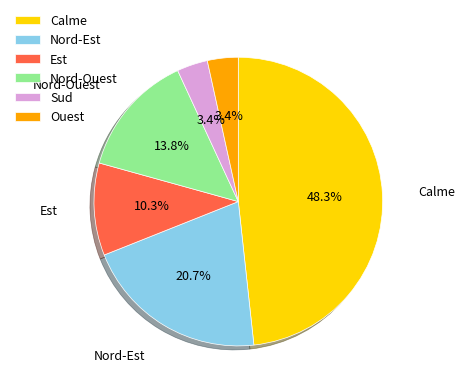

Do Ouest and Calme together represent more than half of the pie?

Yes